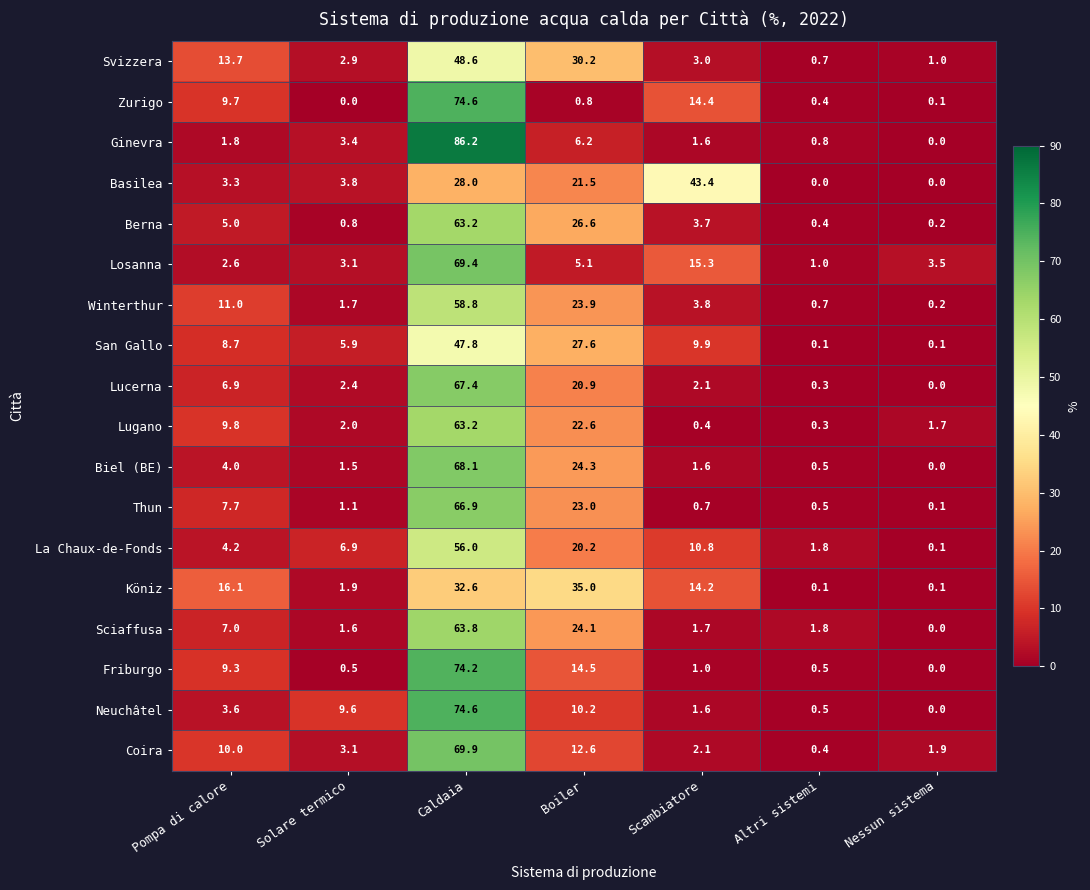

Is it true that Neuchâtel equals -42.5 at Nessun sistema?

False